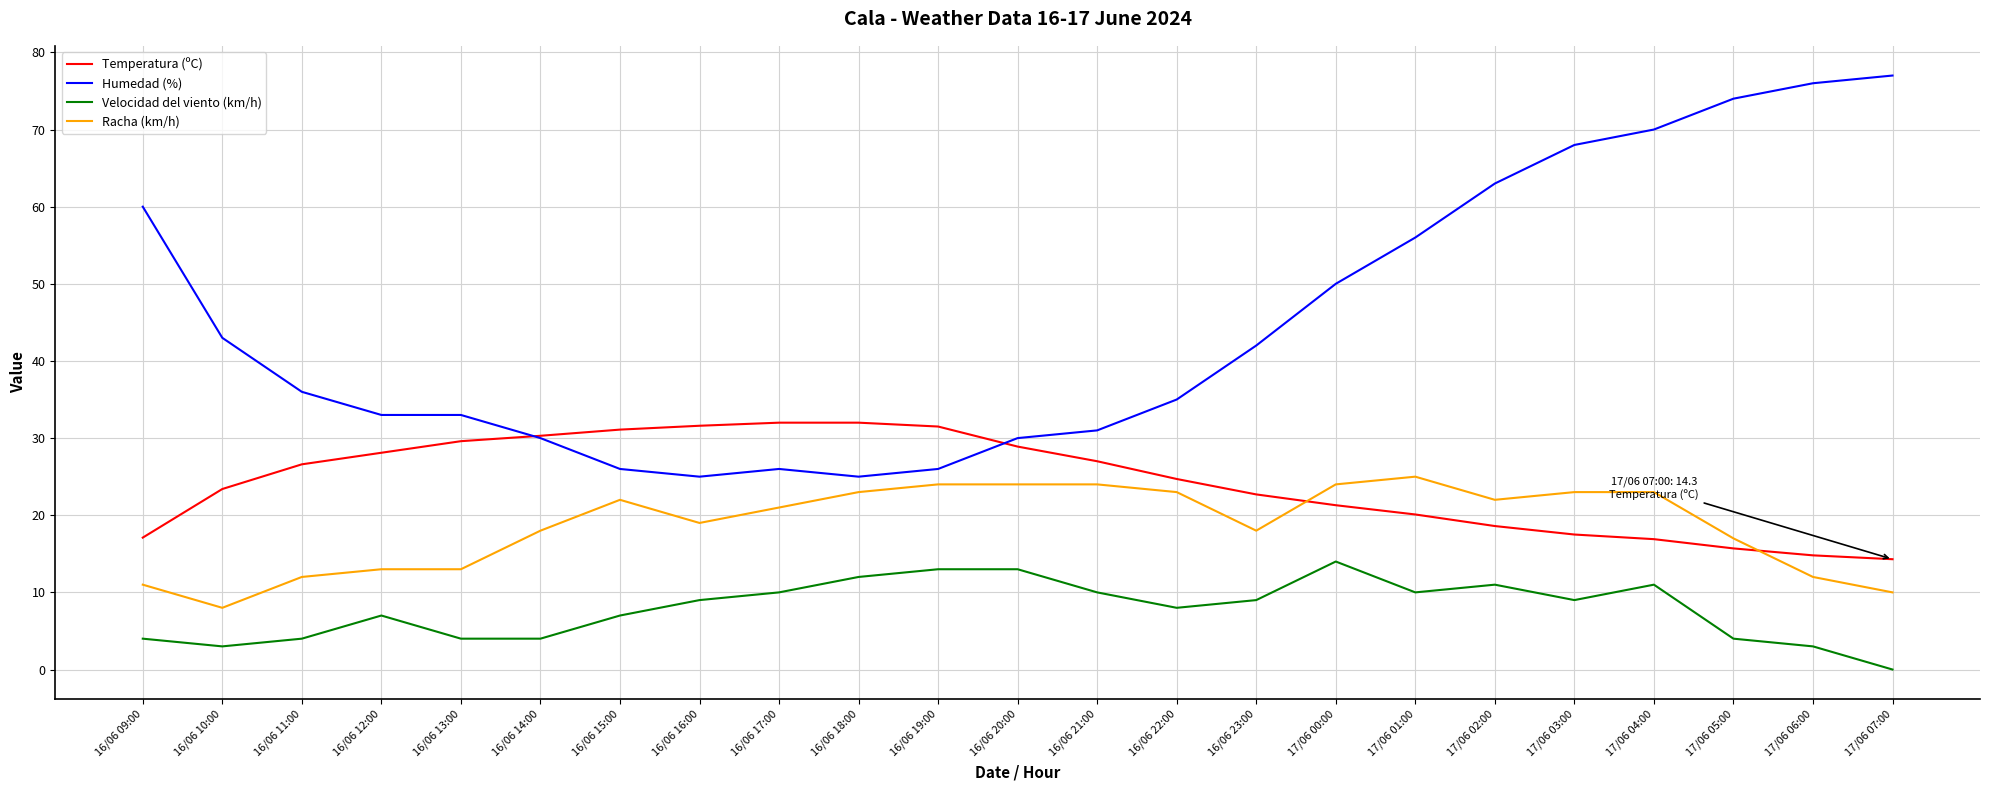

At which category is the sum across all series the highest?

17/06 04:00